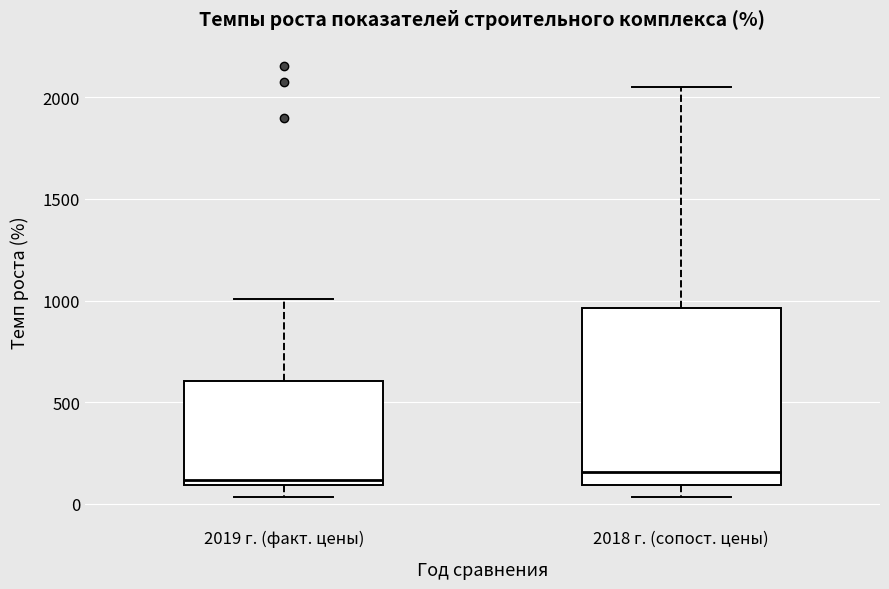

Reading left to right, read every box against the y-axis: the position of its median line, the range the box covers, and the ends of its whiskers. The values are not printed on the chart, so give them approximately, as read against the axis.

2019 г. (факт. цены): median 100 (just above the box's lower edge), box 100 to 600, whiskers 50 to 1000
2018 г. (сопост. цены): median 150, box 100 to 950, whiskers 50 to 2050